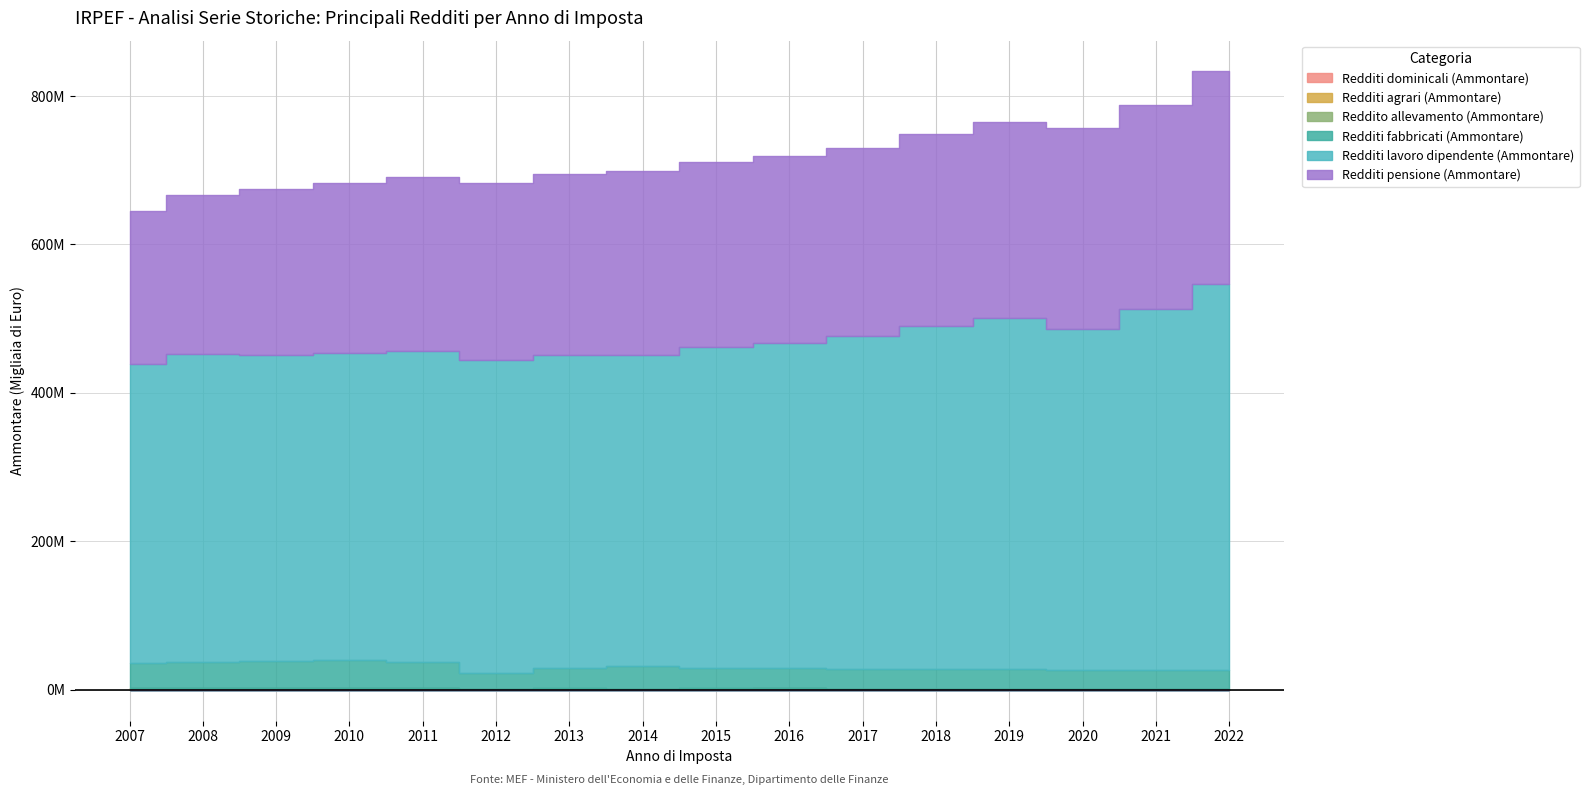

Reading left to right, extract all data points from this chart.

Redditi dominicali (Ammontare): 2007=1141847.2	2008=1137746.1	2009=1143615.3	2010=1148362.7	2011=1144232.0	2012=598793.2	2013=773278.0	2014=543212.0	2015=588044.0	2016=921783.0	2017=631355.0	2018=631593.0	2019=624418.0	2020=620039.0	2021=615540.0	2022=611046.0
Redditi agrari (Ammontare): 2007=692512.1	2008=688539.4	2009=687900.5	2010=687402.6	2011=677840.0	2012=680808.5	2013=766564.0	2014=773294.0	2015=842118.0	2016=808274.0	2017=498804.0	2018=487359.0	2019=478311.0	2020=466808.0	2021=464802.0	2022=459986.0
Reddito allevamento (Ammontare): 2007=103256.5	2008=108308.4	2009=110476.2	2010=114353.3	2011=123005.0	2012=139211.9	2013=141304.0	2014=154597.0	2015=162734.0	2016=170812.0	2017=182946.0	2018=196047.0	2019=197972.0	2020=165614.0	2021=206683.0	2022=255244.0
Redditi fabbricati (Ammontare): 2007=34138841.5	2008=35152019.4	2009=36269890.3	2010=37415631.7	2011=35000761.0	2012=21171722.6	2013=27810778.0	2014=29915642.0	2015=28204762.0	2016=27531252.0	2017=27095403.0	2018=26743254.0	2019=26142652.0	2020=24755932.0	2021=24786823.0	2022=25446407.0
Redditi lavoro dipendente (Ammontare): 2007=402655800.6	2008=415277903.1	2009=413021462.4	2010=414624440.0	2011=419383885.0	2012=421676591.0	2013=421295618.0	2014=419757936.0	2015=431456166.0	2016=438230847.0	2017=448654407.0	2018=462460643.0	2019=472907120.0	2020=459335494.0	2021=486509387.0	2022=519200666.0
Redditi pensione (Ammontare): 2007=206024343.5	2008=213594559.8	2009=223324142.7	2010=228200053.9	2011=233863552.0	2012=238810185.7	2013=243617069.0	2014=247211969.0	2015=249226307.0	2016=251116116.0	2017=253073382.0	2018=258138456.0	2019=264544593.0	2020=270874518.0	2021=275515573.0	2022=287046713.0